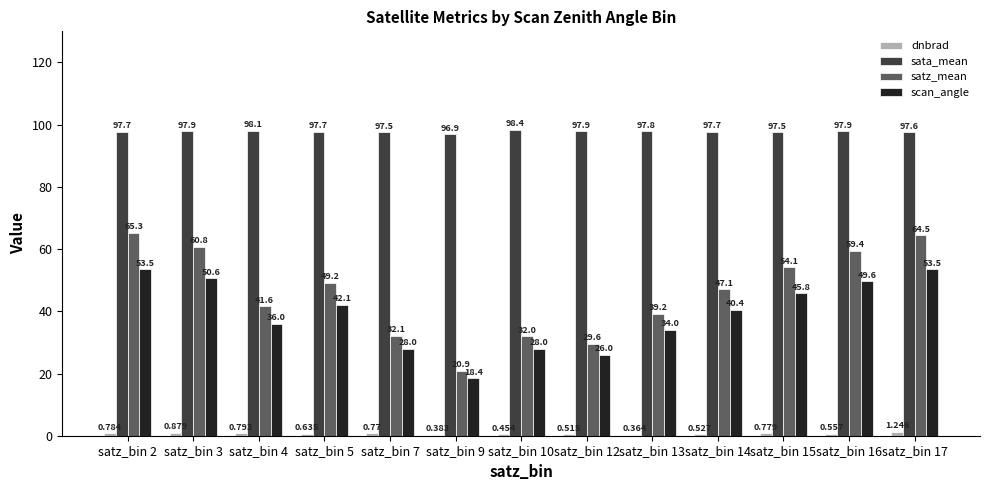

Which series changed the most between satz_bin 9 and satz_bin 17?

satz_mean